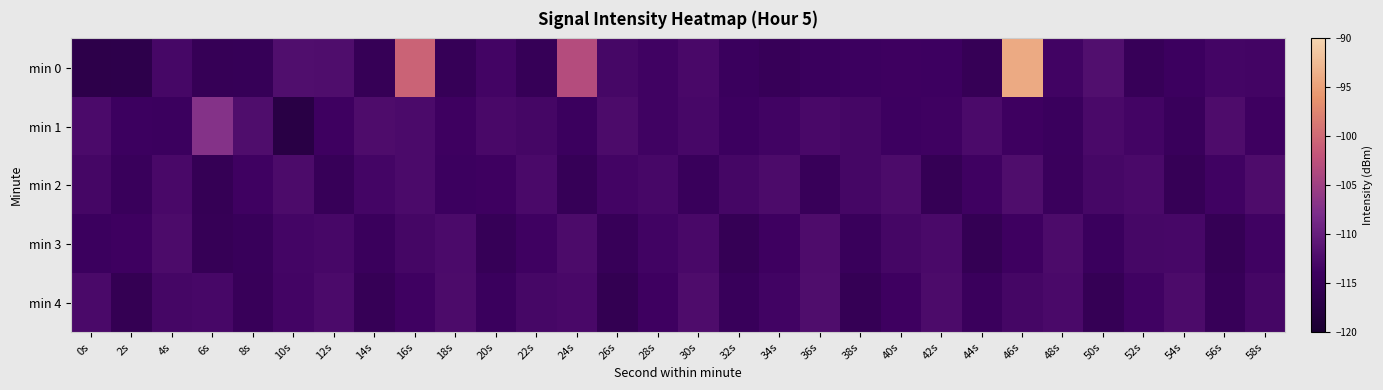

Between 4s and 24s, which series saw the biggest shift?

min 0